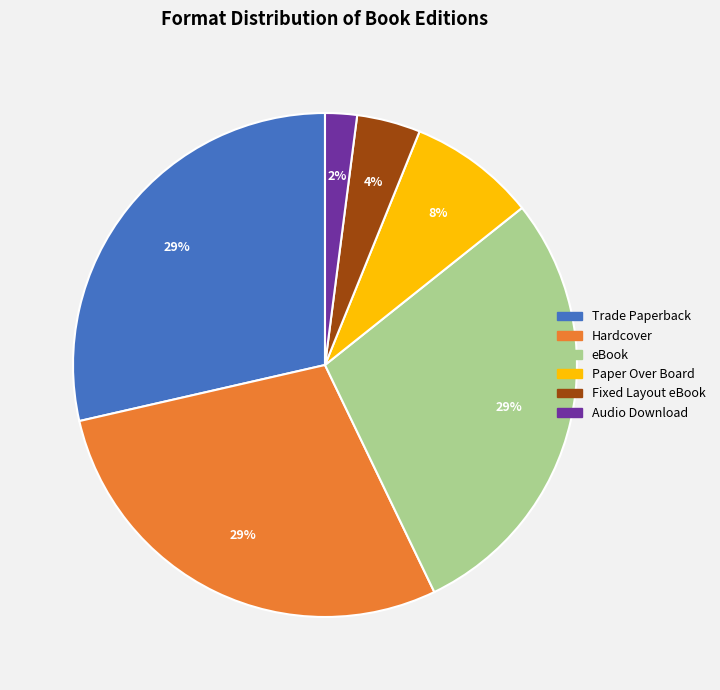

Which slice is the smallest?

Audio Download